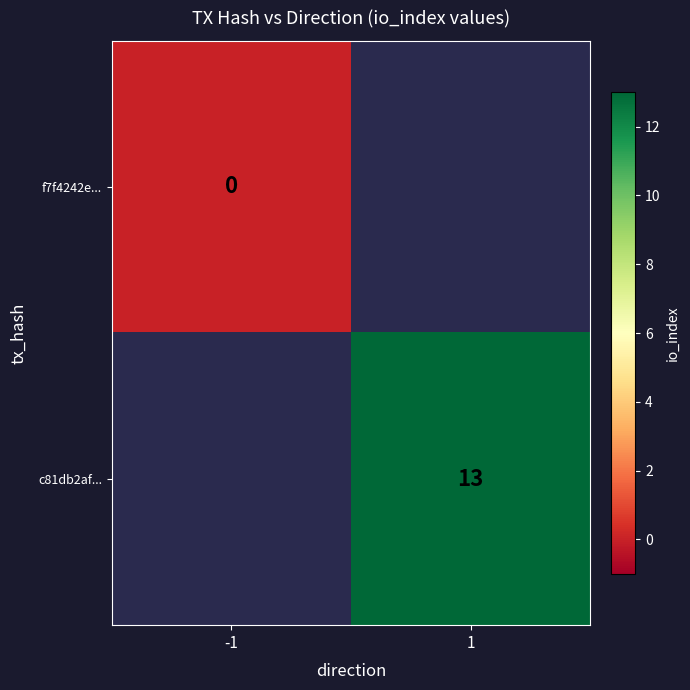

At how many categories does at least one series exceed 2?

1